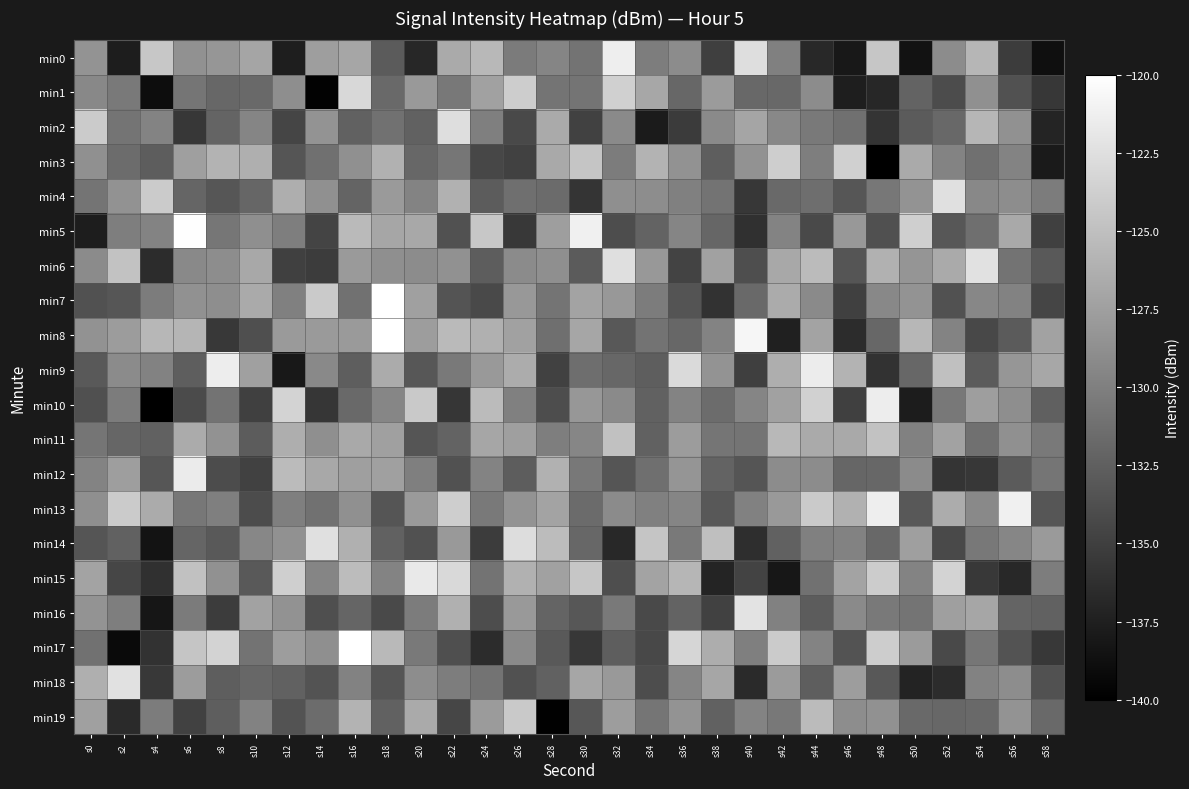

What is the spread (max minus min) of values at s12?

14.6